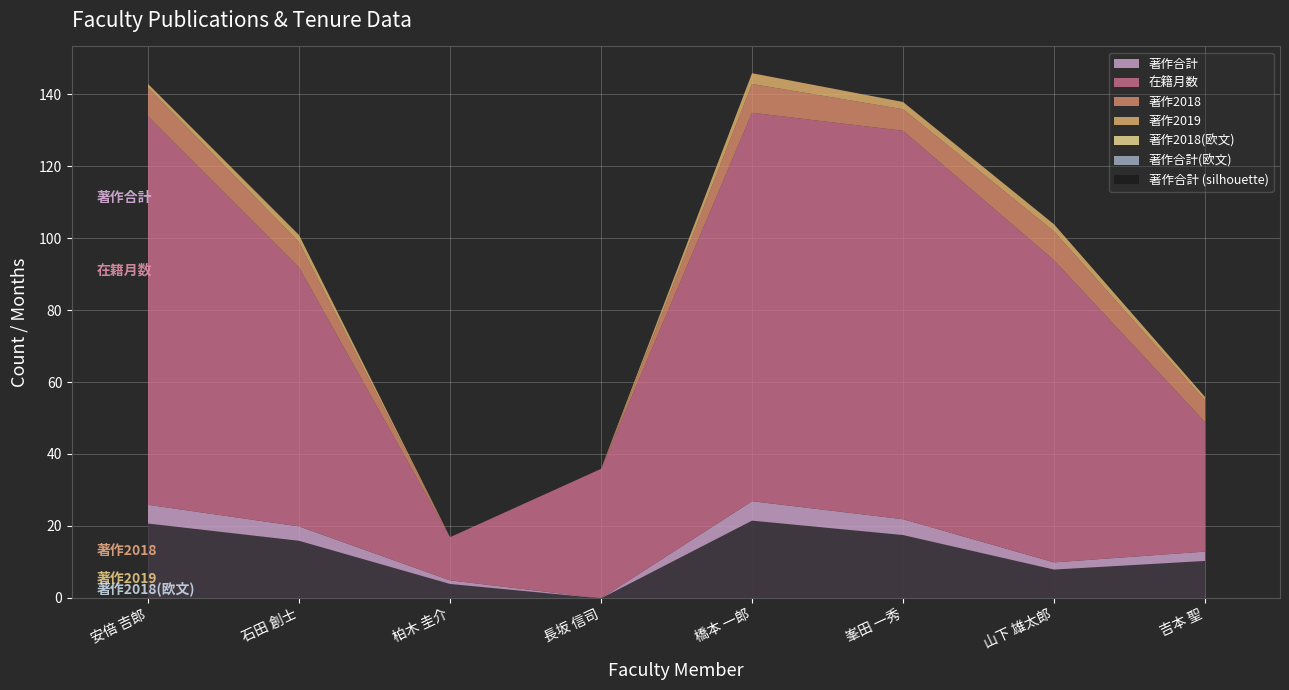

At which label is 著作2018 closest to 4?

峯田 一秀